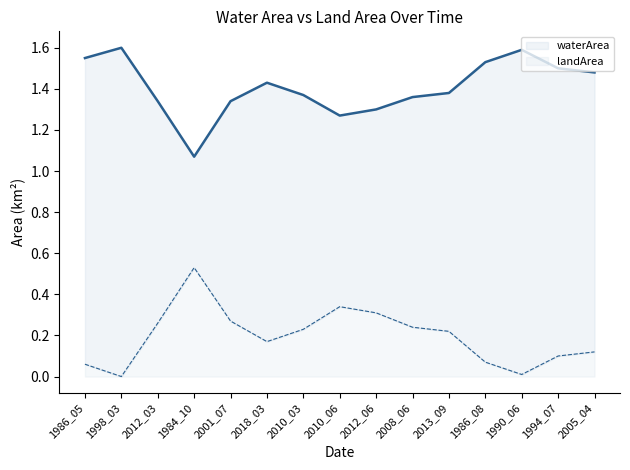

Which label corresponds to the smallest value in the chart?

1998_03